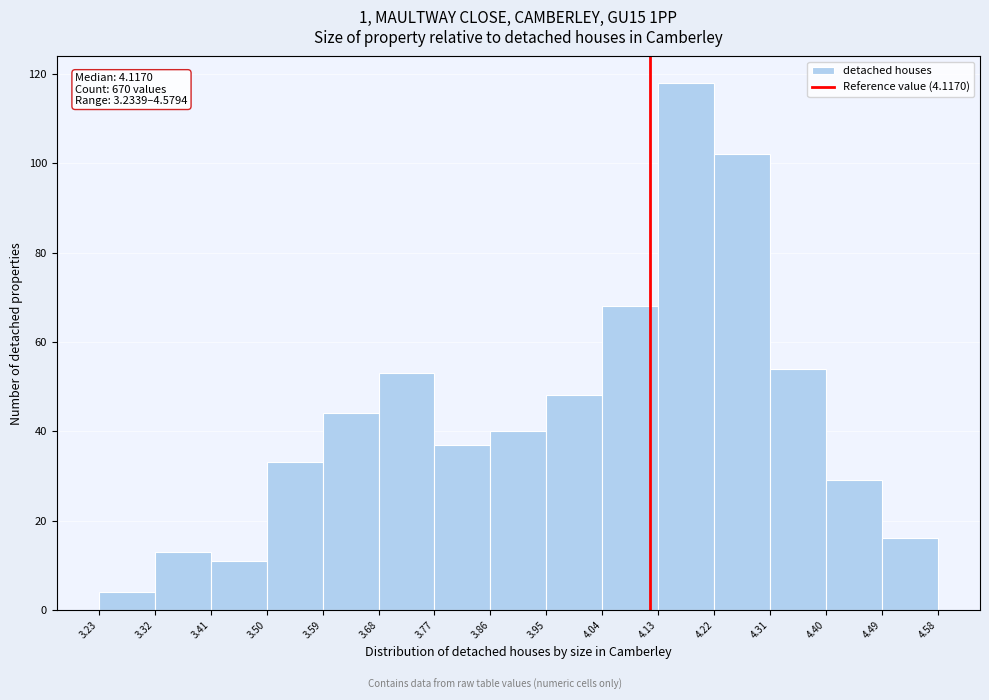

Which range on the x-axis has the tallest bar?

4.13 to 4.22